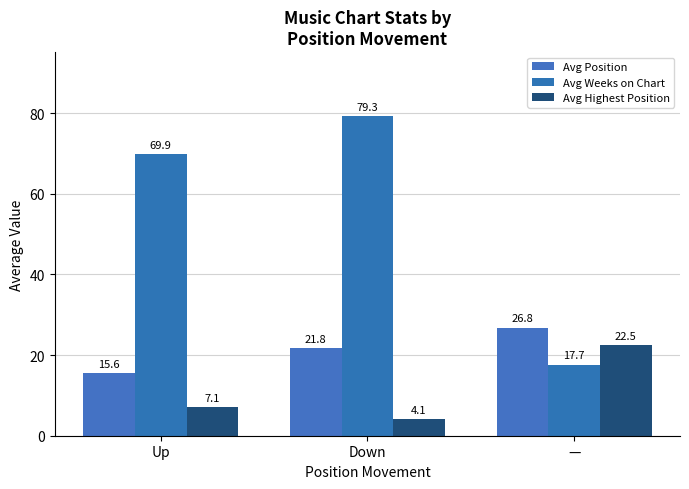

What is the spread (max minus min) of values at Down?

75.2